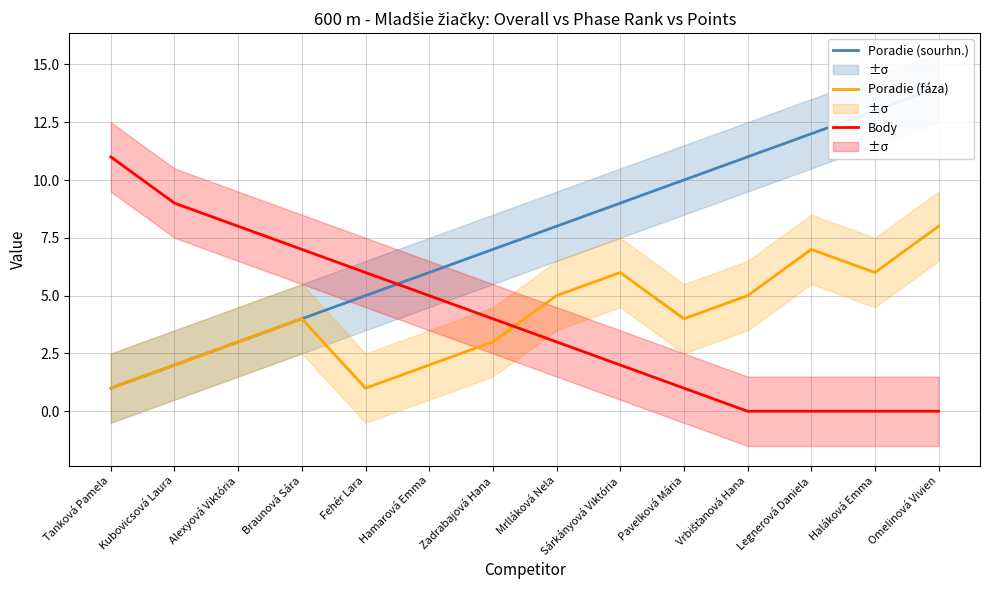

How many interior local peaks does the Poradie (fáza) series have?

3